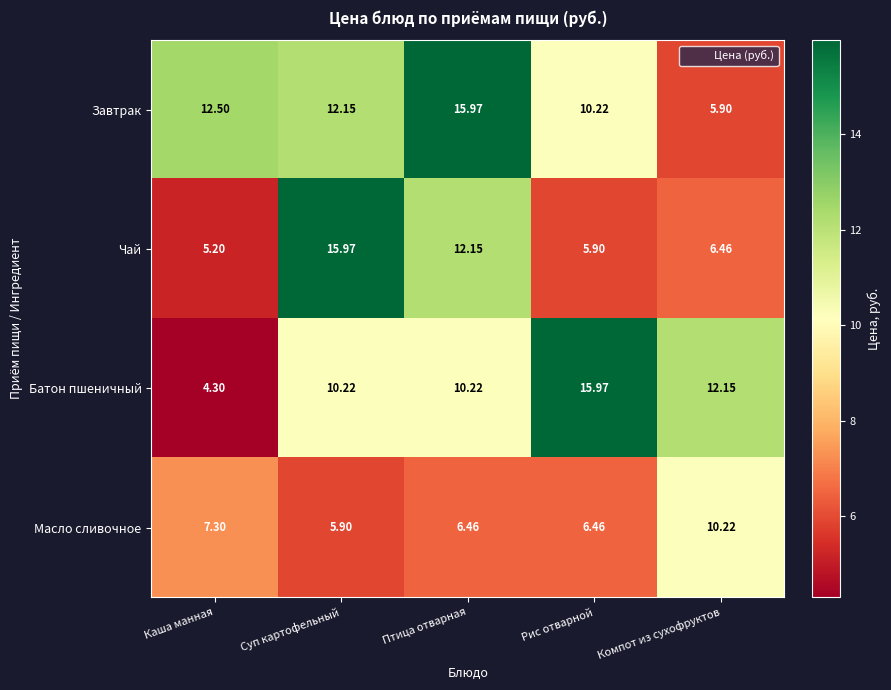

How many values in the Завтрак series exceed 12?

3